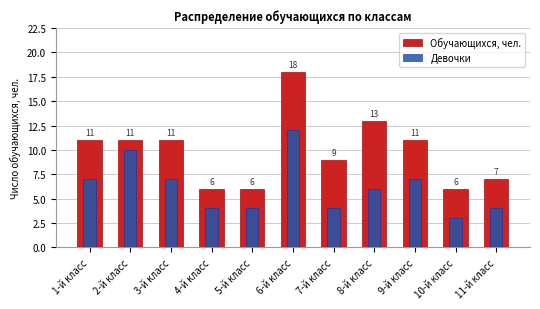

Which series has the largest total across all categories?

Обучающихся, чел.